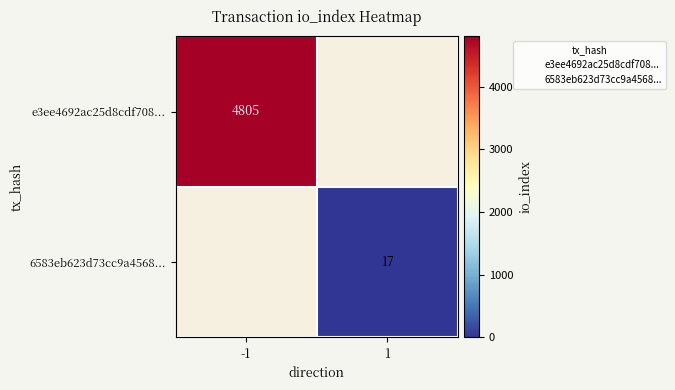

Which label corresponds to the smallest value in the chart?

1